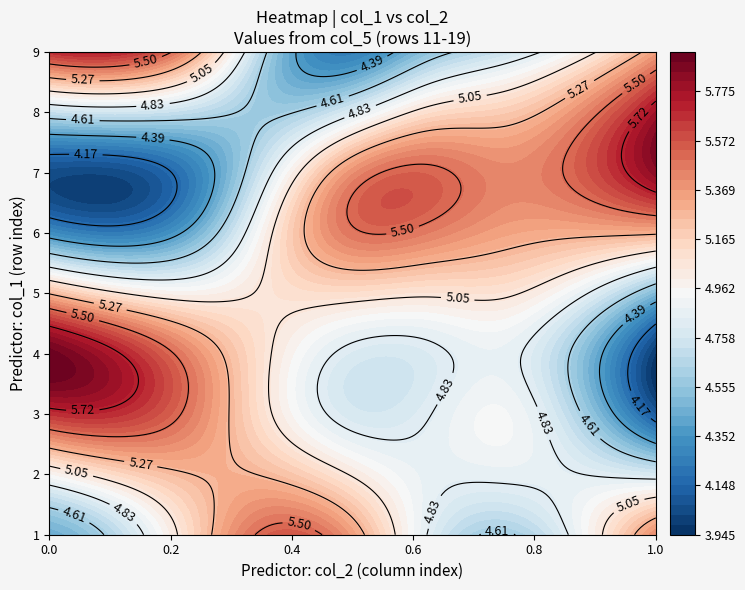

Which series has the largest total across all categories?

1